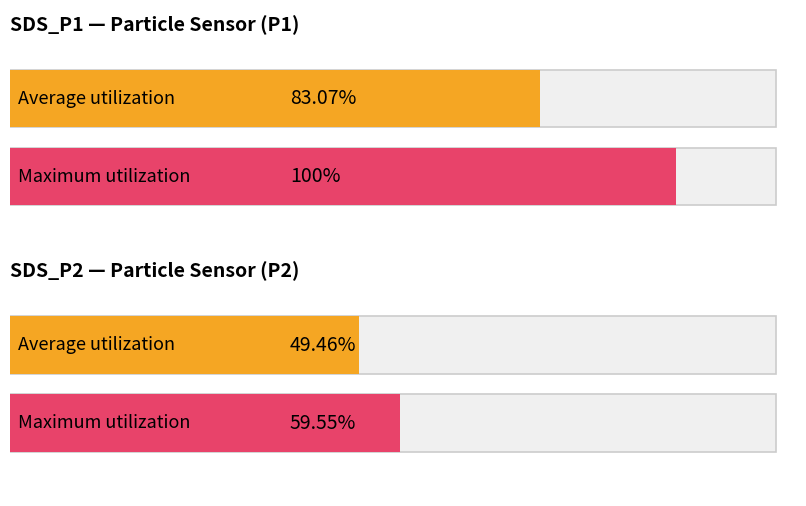

At which category does the chart reach its minimum across all series?

SDS_P2